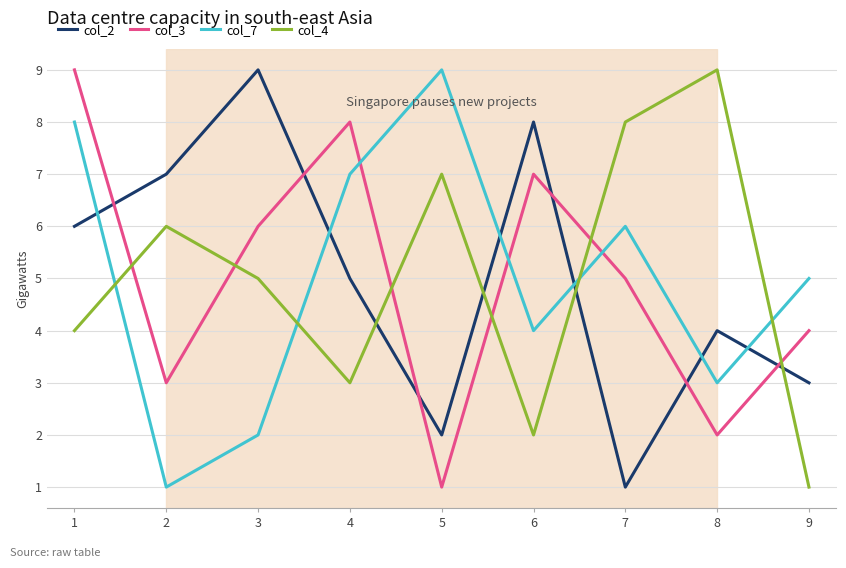

What is the spread (max minus min) of values at 3?

7